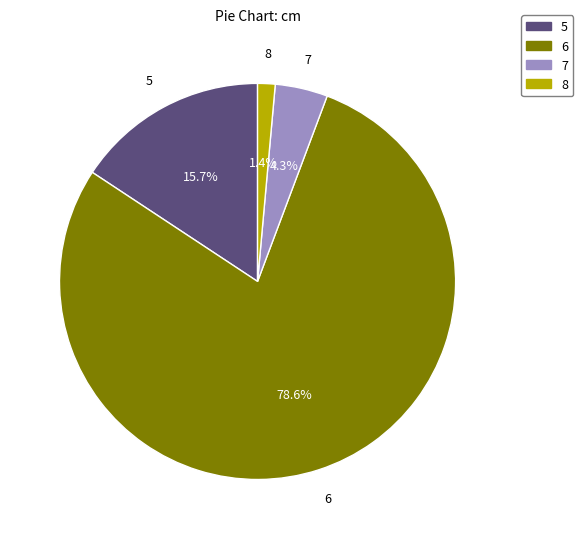

Which category has the smallest portion of the pie?

8